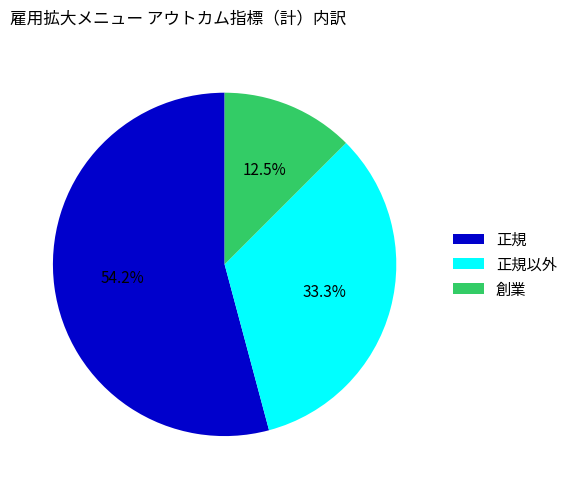

Rank the categories by value from lowest to highest.

創業, 正規以外, 正規